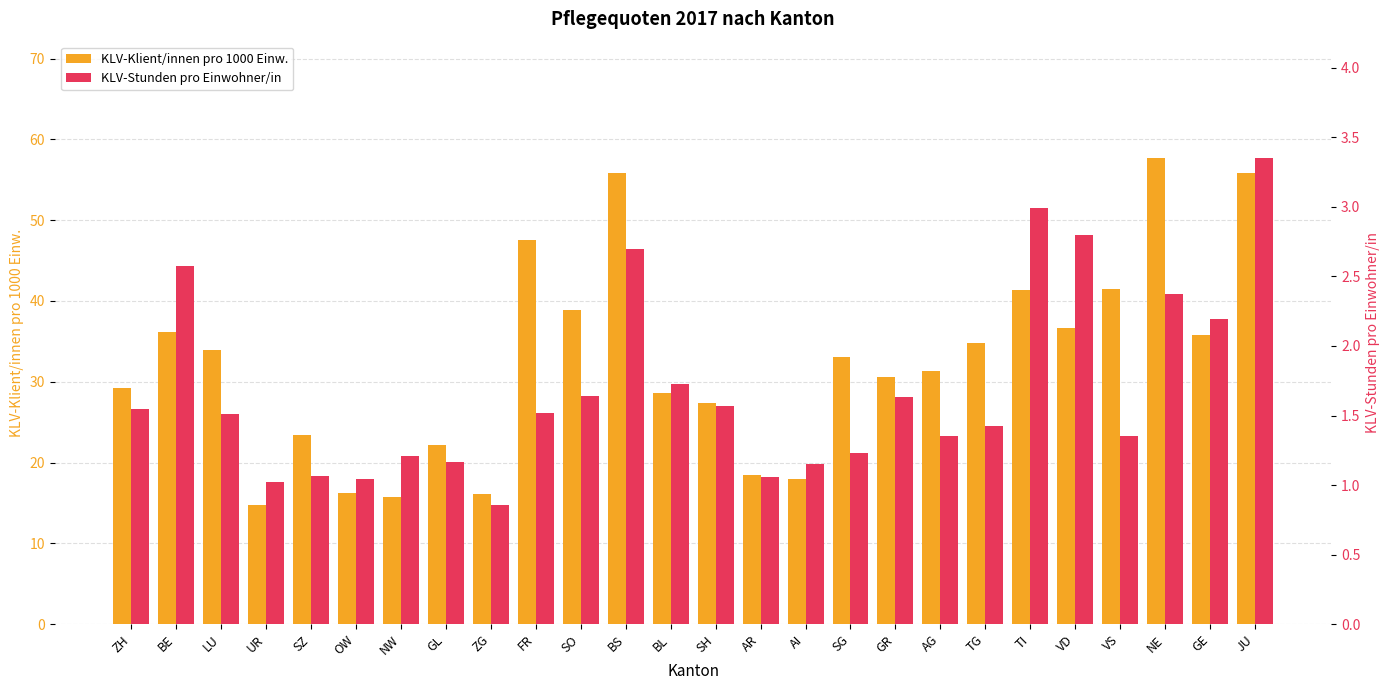

Which category has the highest value in the KLV-Stunden pro Einwohner/in series?

JU